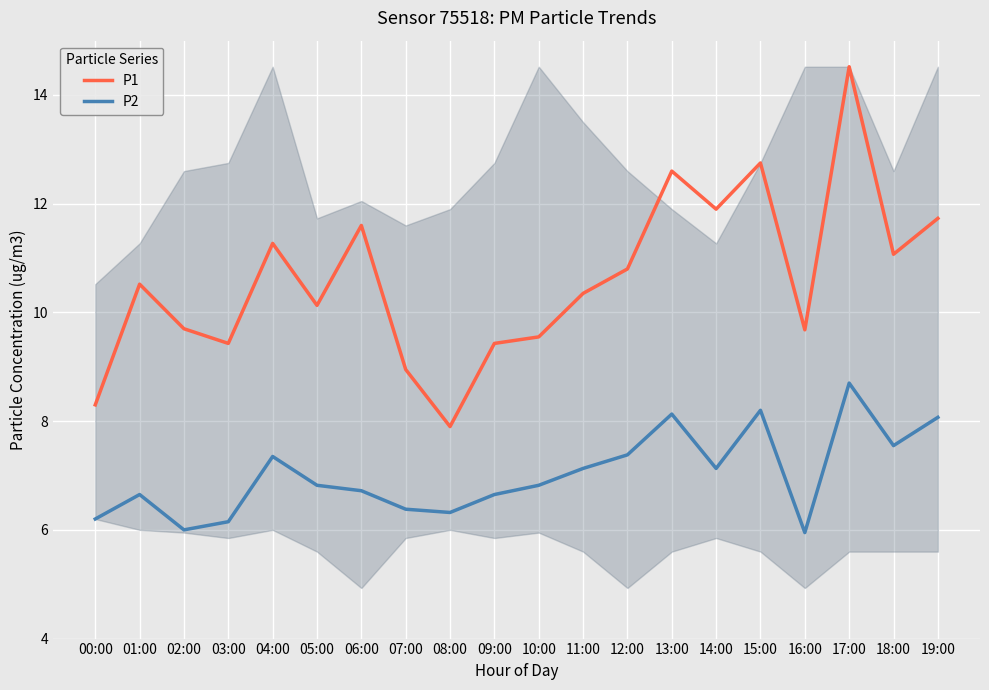

What is the maximum value for P2?

8.7